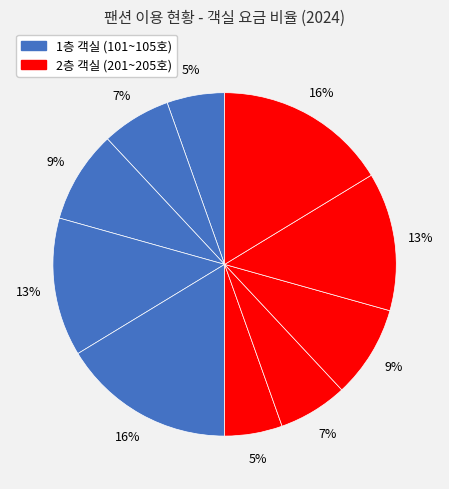

How many segments does this pie chart have?

10